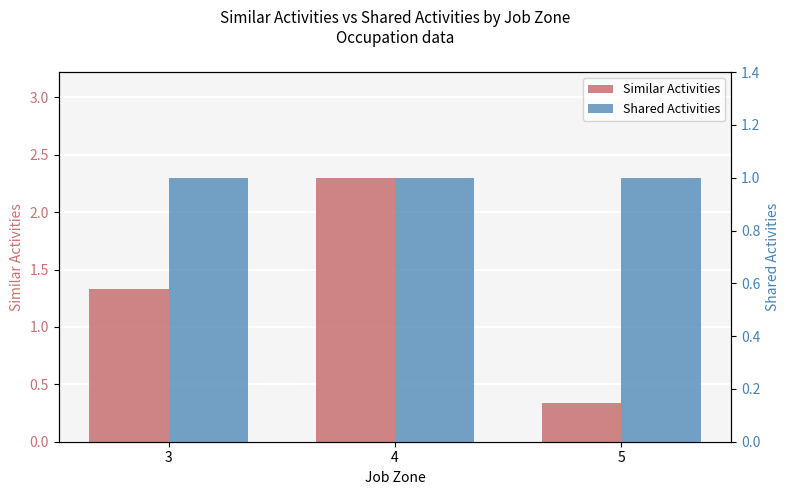

Is it true that Shared Activities equals 1.6 at 4?

False